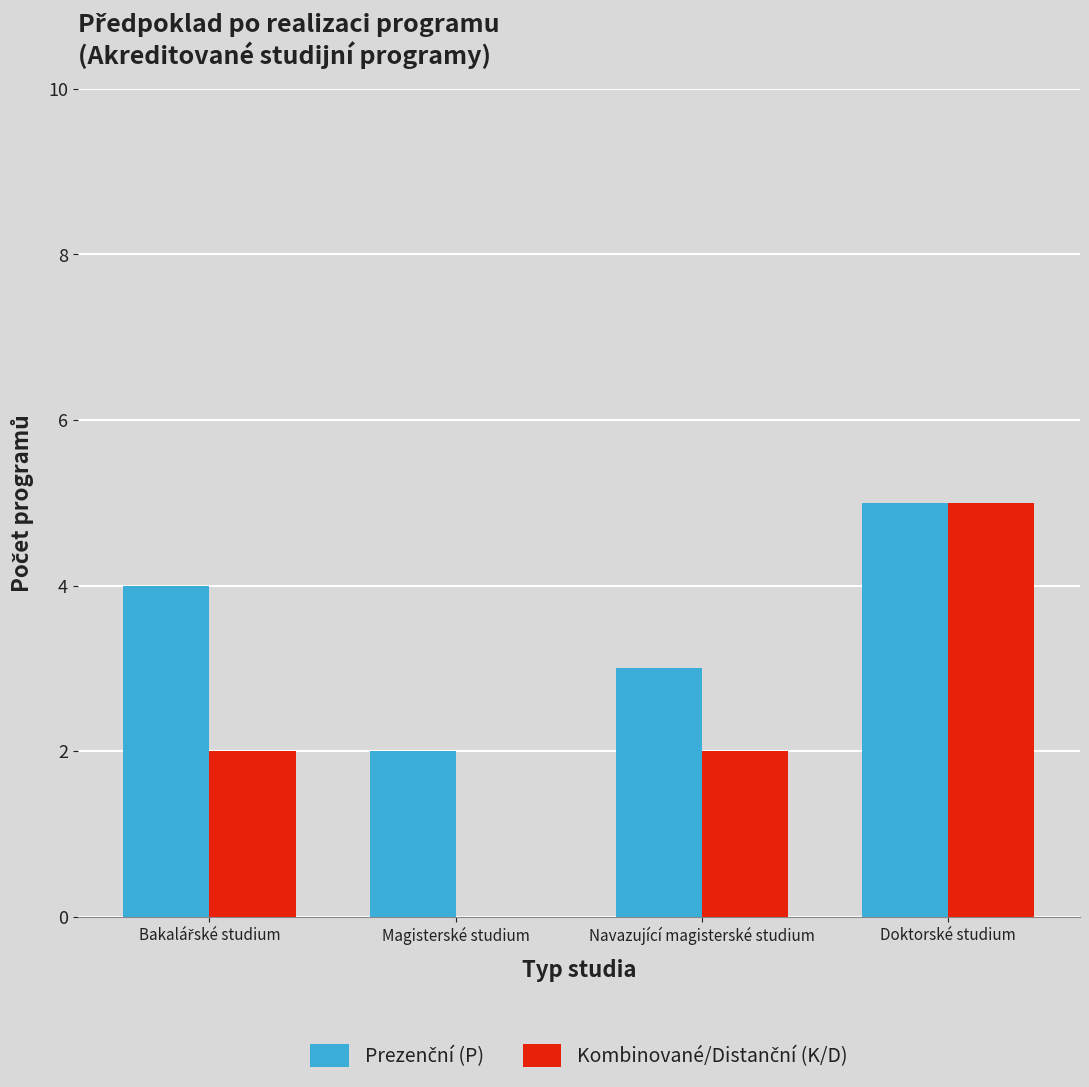

At which category is the sum across all series the highest?

Doktorské studium